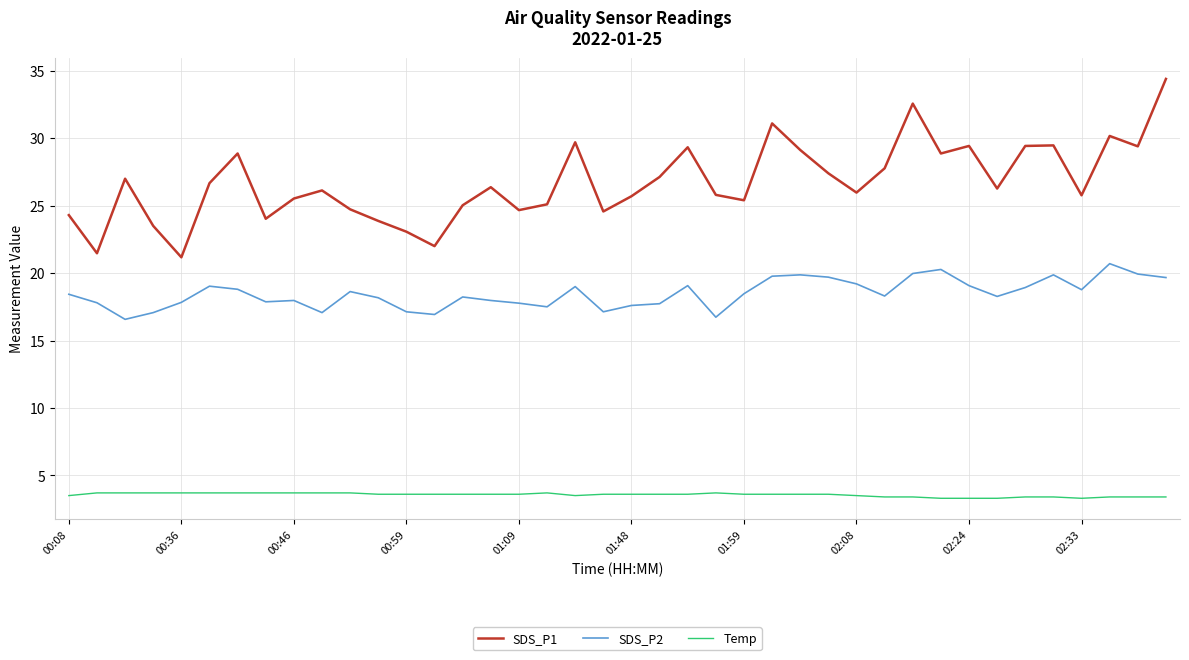

What is the maximum value for SDS_P1?

34.4